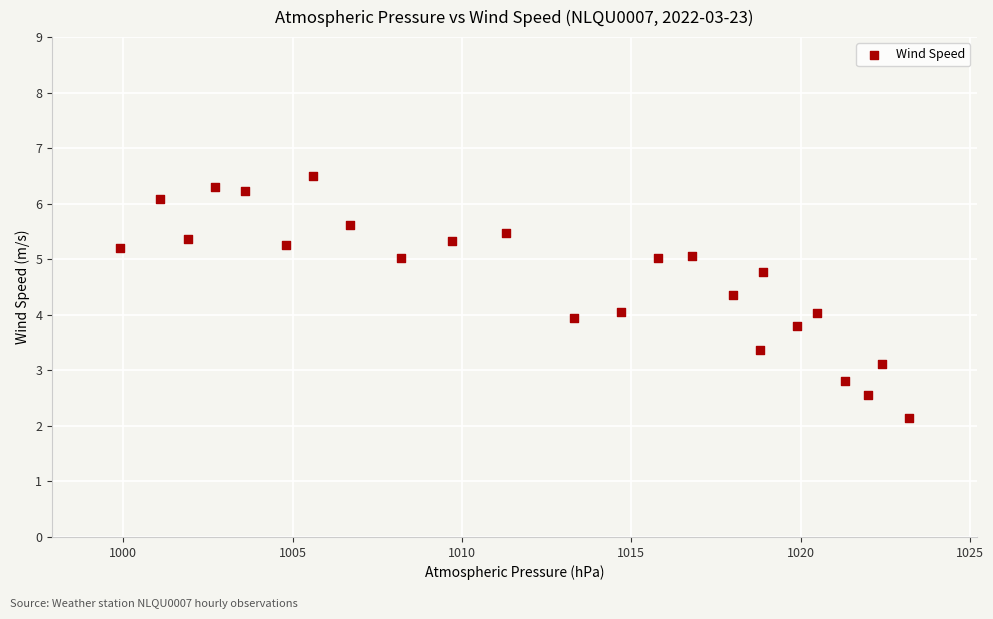

What is the range of X values (max minus min)?

23.3